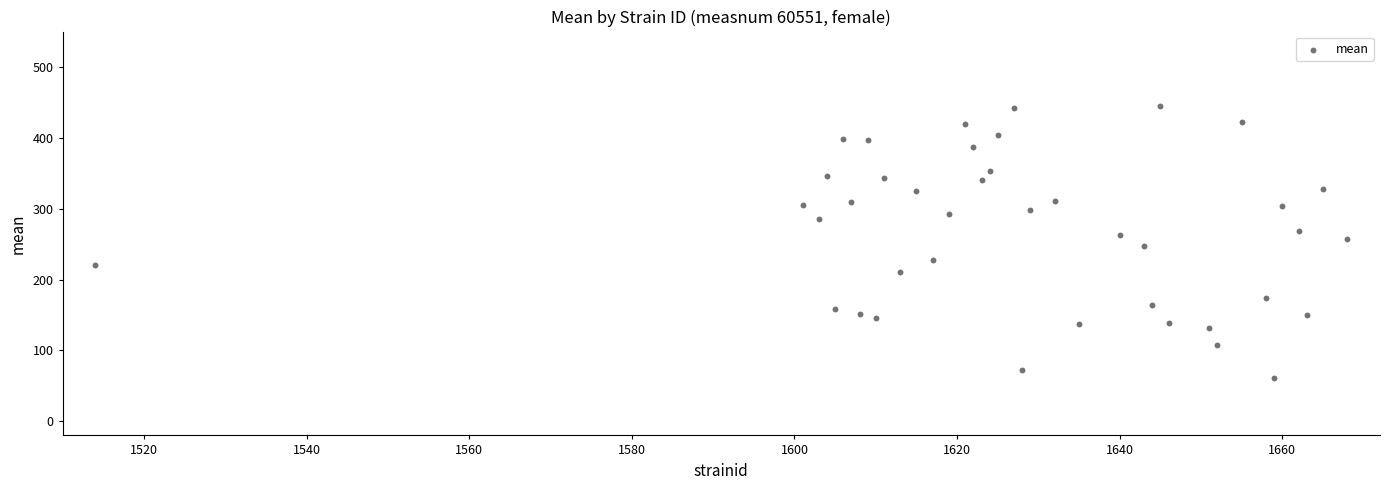

What is the range of X values (max minus min)?

154.0